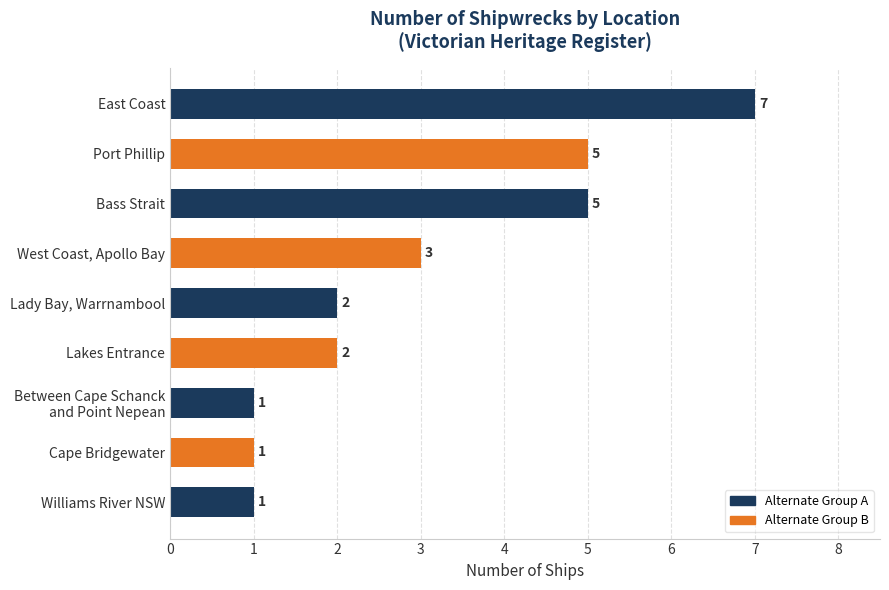

Reading top to bottom, transcribe all the data shown in this chart.

7	5	5	3	2	2	1	1	1